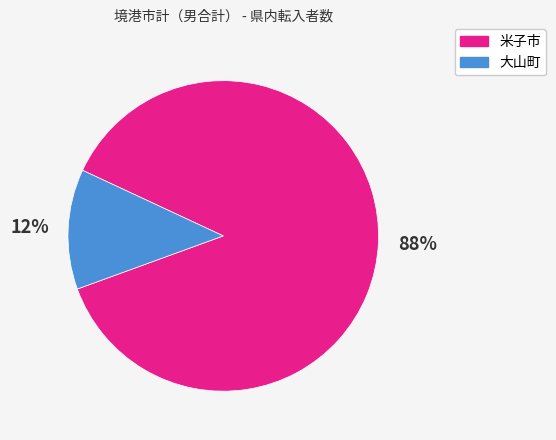

Count the number of slices in the pie.

2